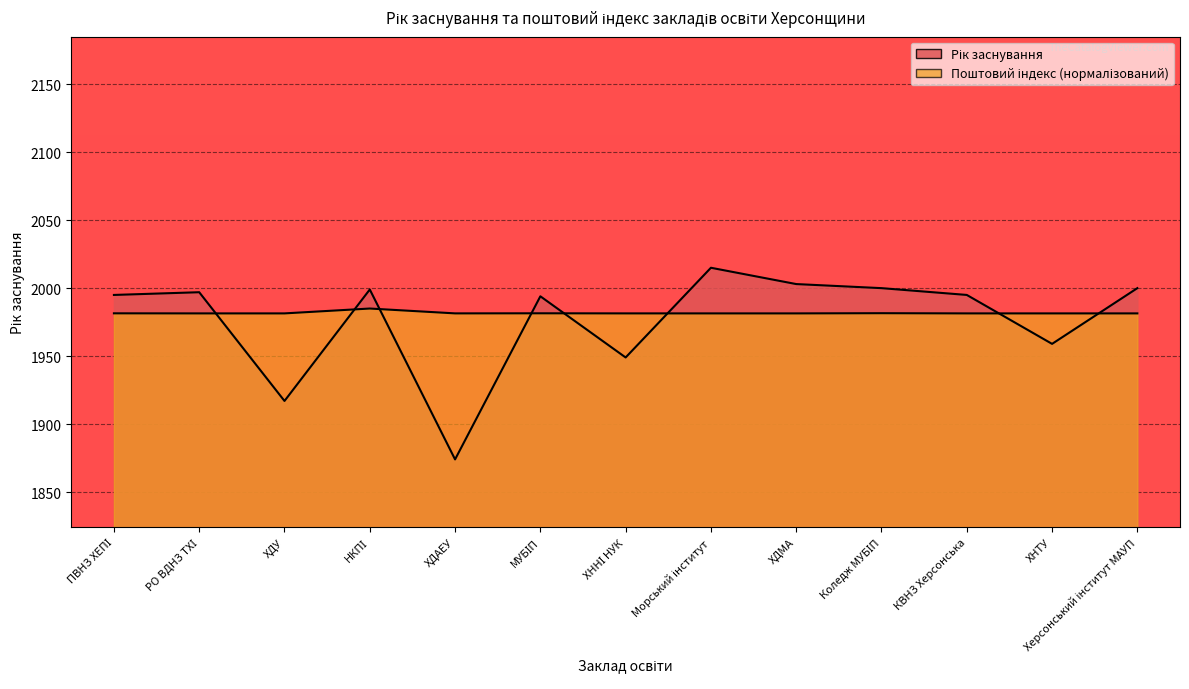

What is the difference between the second highest and second lowest values in the Поштовий індекс (місцезнаходження) series?

0.1